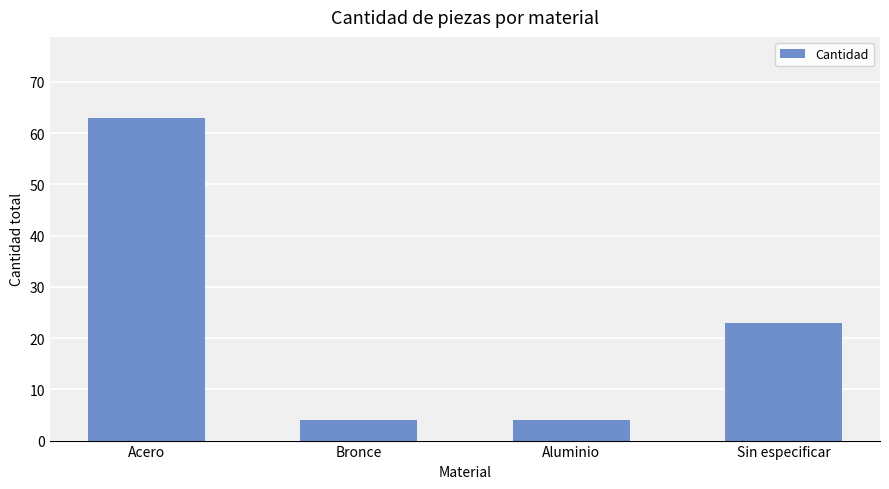

The chart shows a value of 36 at Sin especificar. True or false?

False